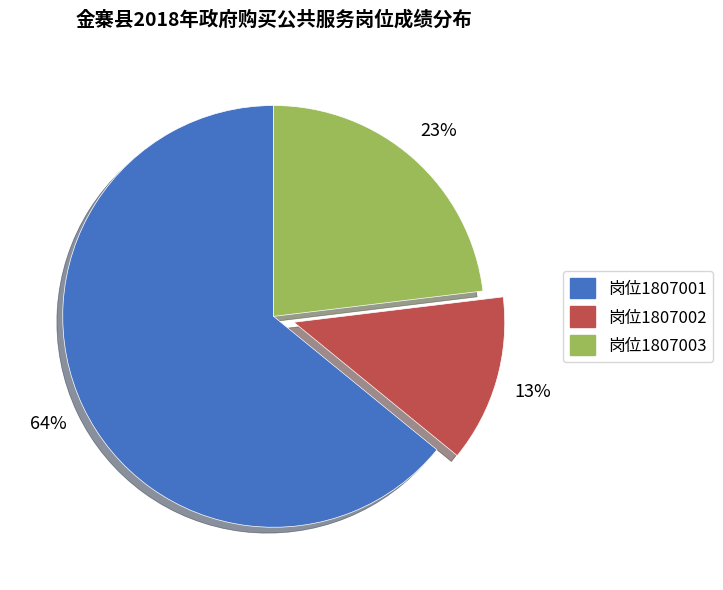

To the nearest percent, what is the average slice percentage?

33%